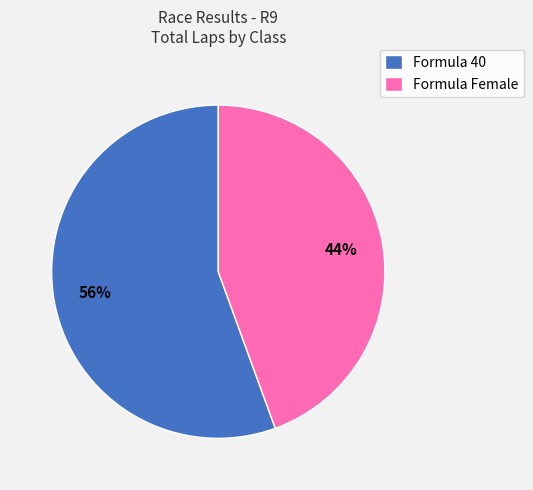

Rank the categories by value from lowest to highest.

Formula Female, Formula 40